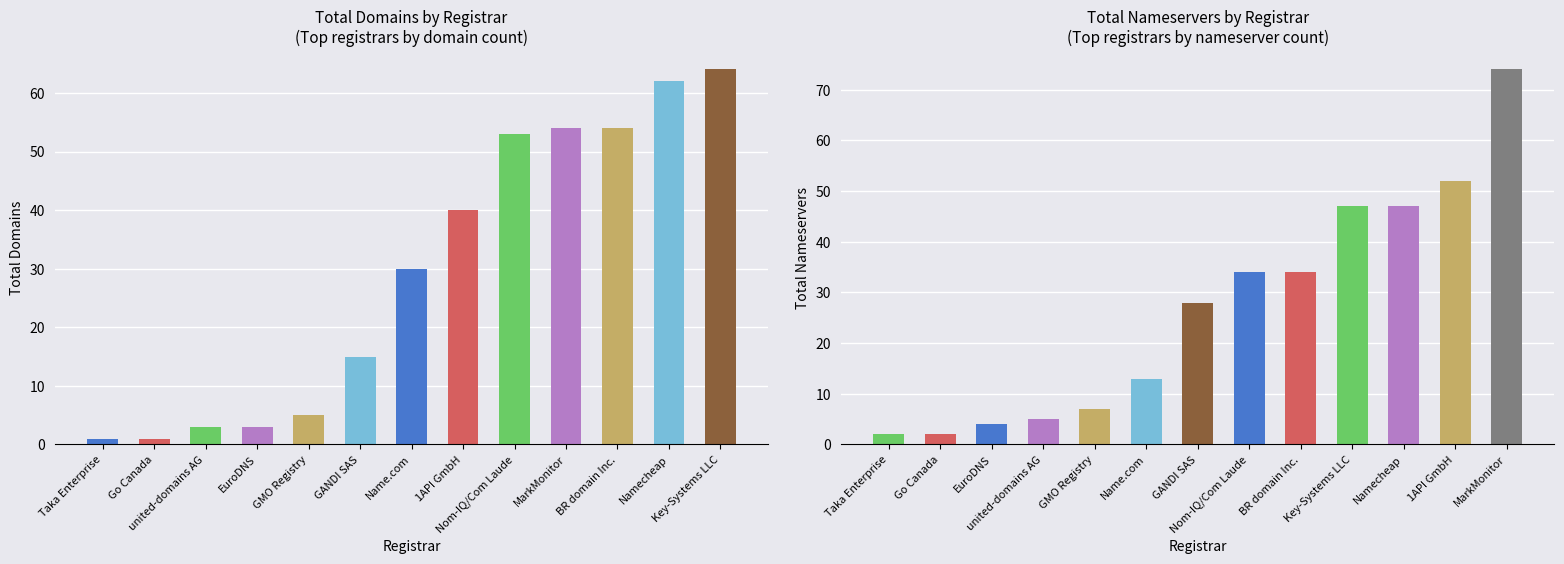

What is the smallest value displayed?

1